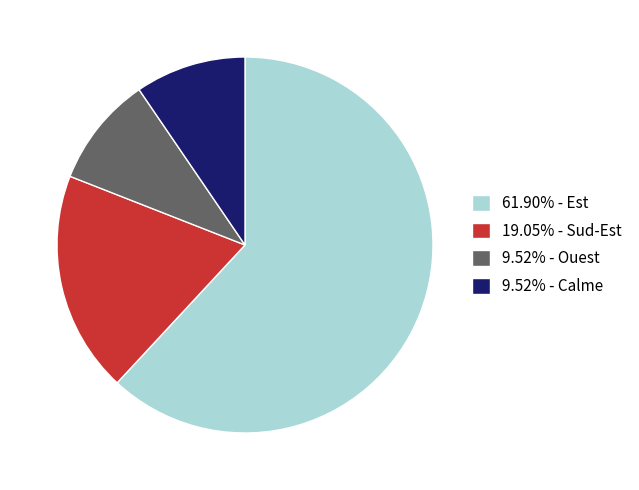

Approximately how many times larger is the value at 61.90% - Est compared to 19.05% - Sud-Est?

3.3